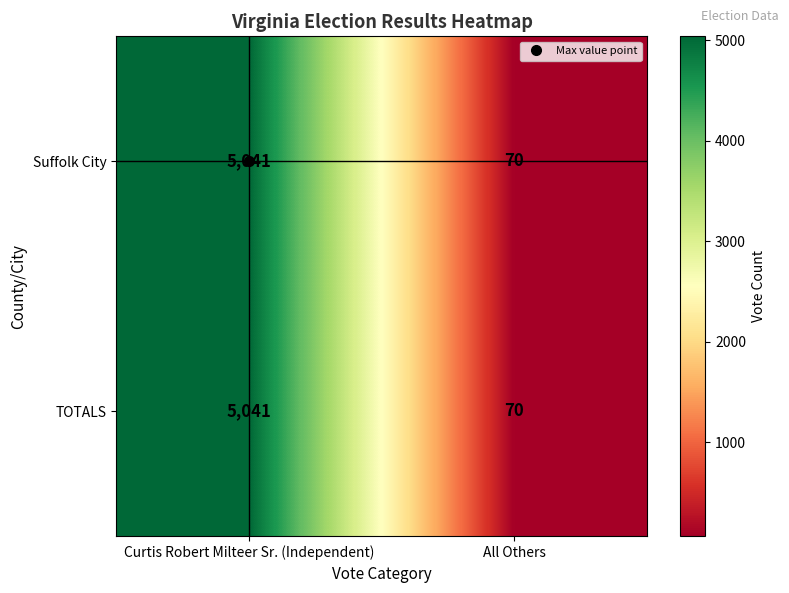

What is the average value of the TOTALS series?

2556